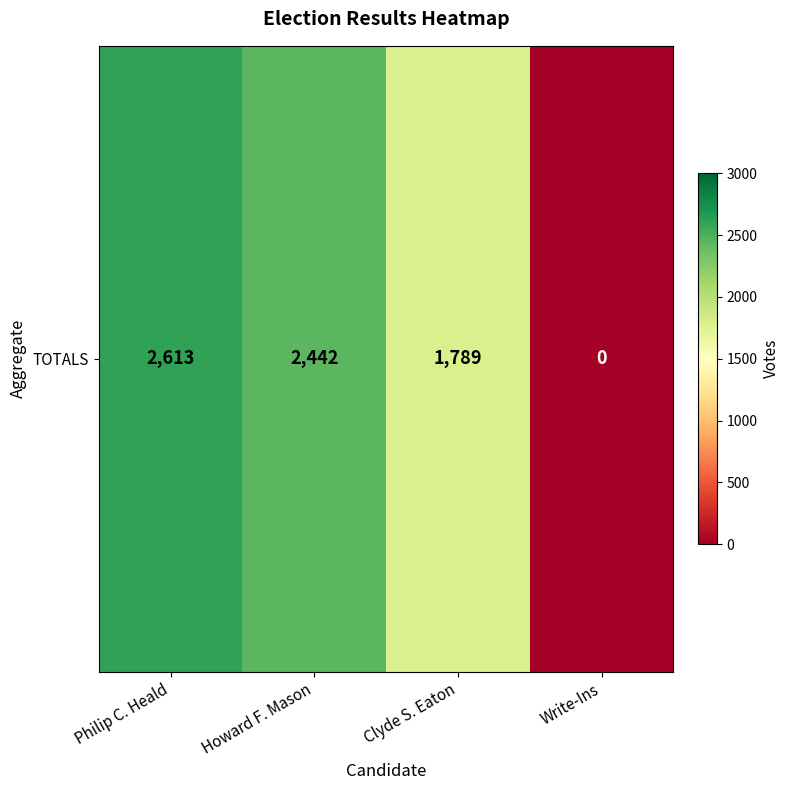

Which category has the highest value across all series?

Philip C. Heald